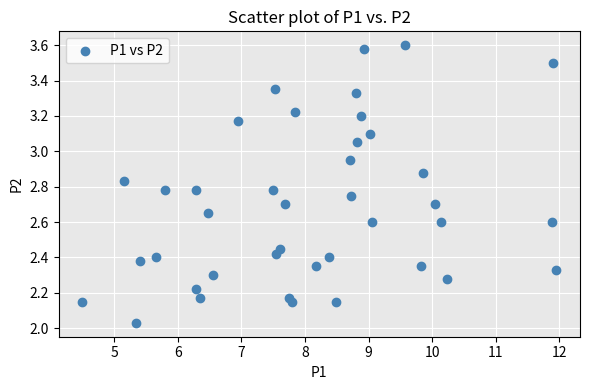

What is the range of Y values (max minus min)?

1.6